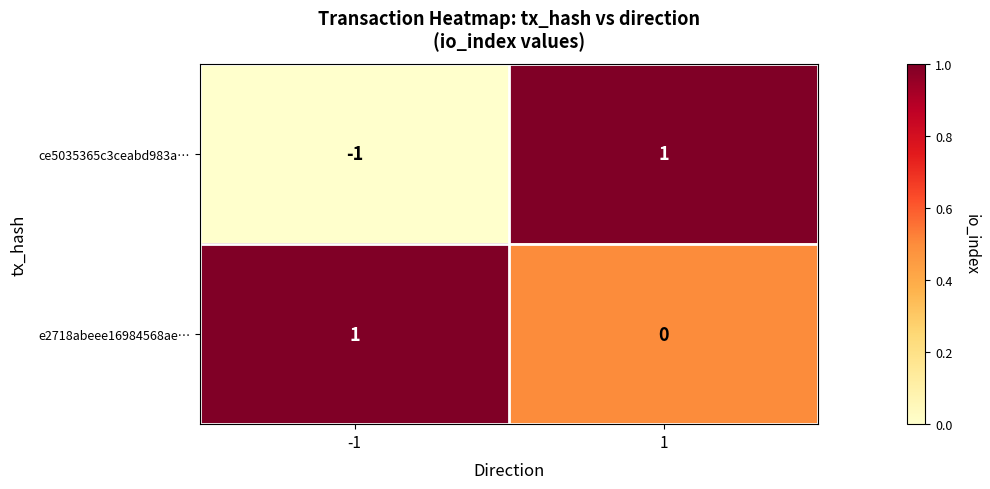

Between -1 and 1, which series saw the biggest shift?

ce5035365c3ceabd983a…